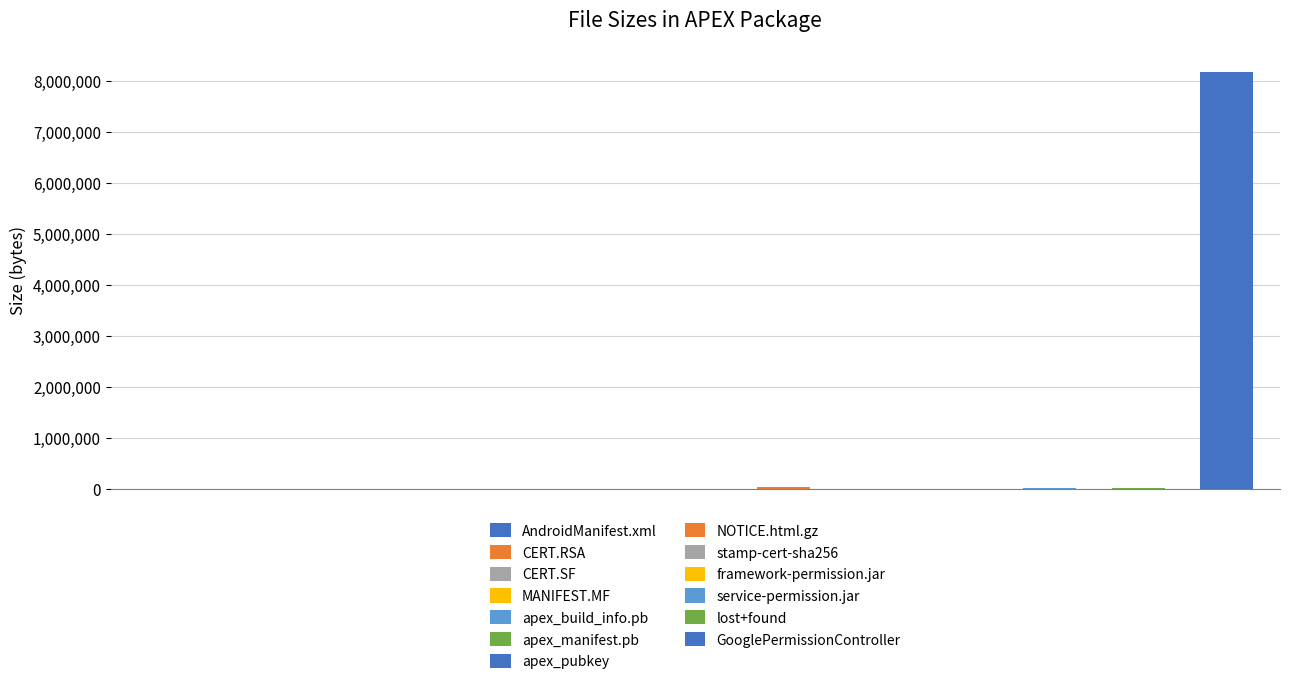

What is the sum of all values?

8247886